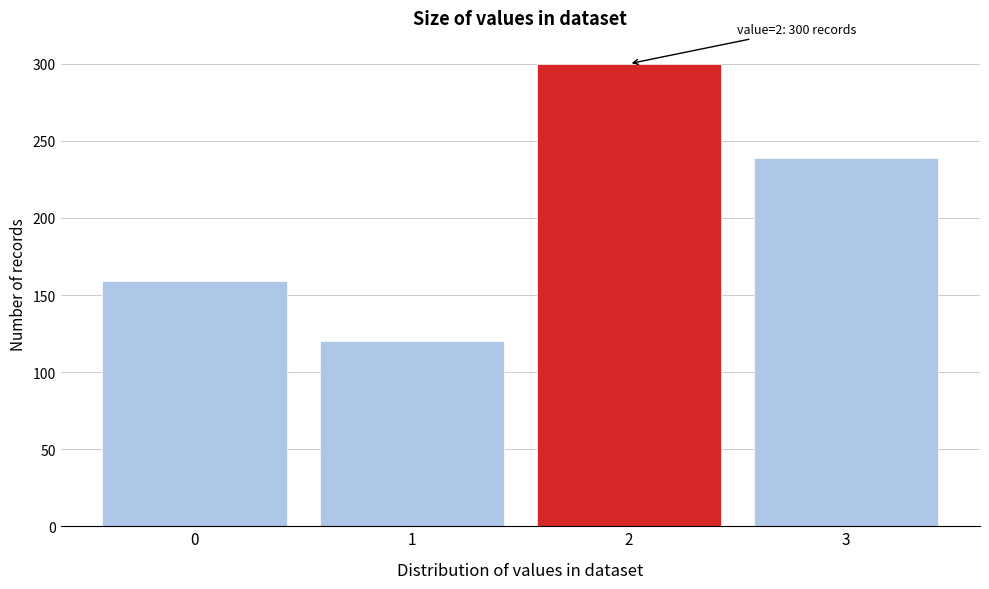

Reading left to right, list all the values displayed in this chart.

159	120	300	239